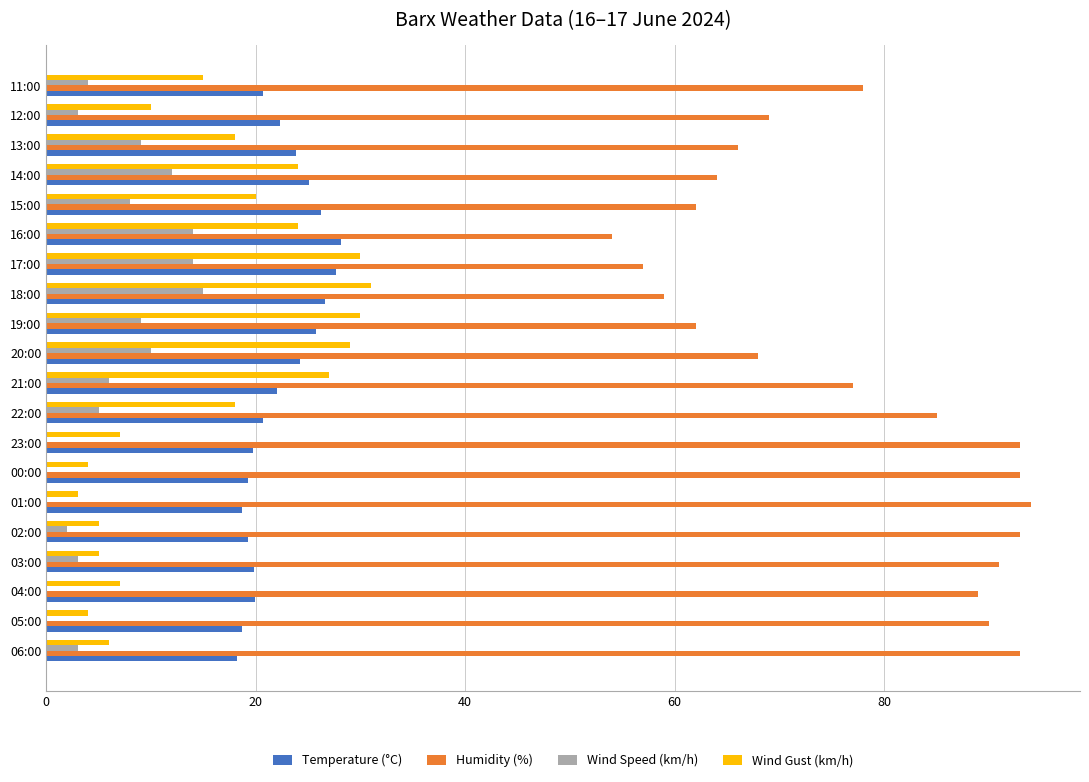

Which series has the largest total across all categories?

Humidity (%)